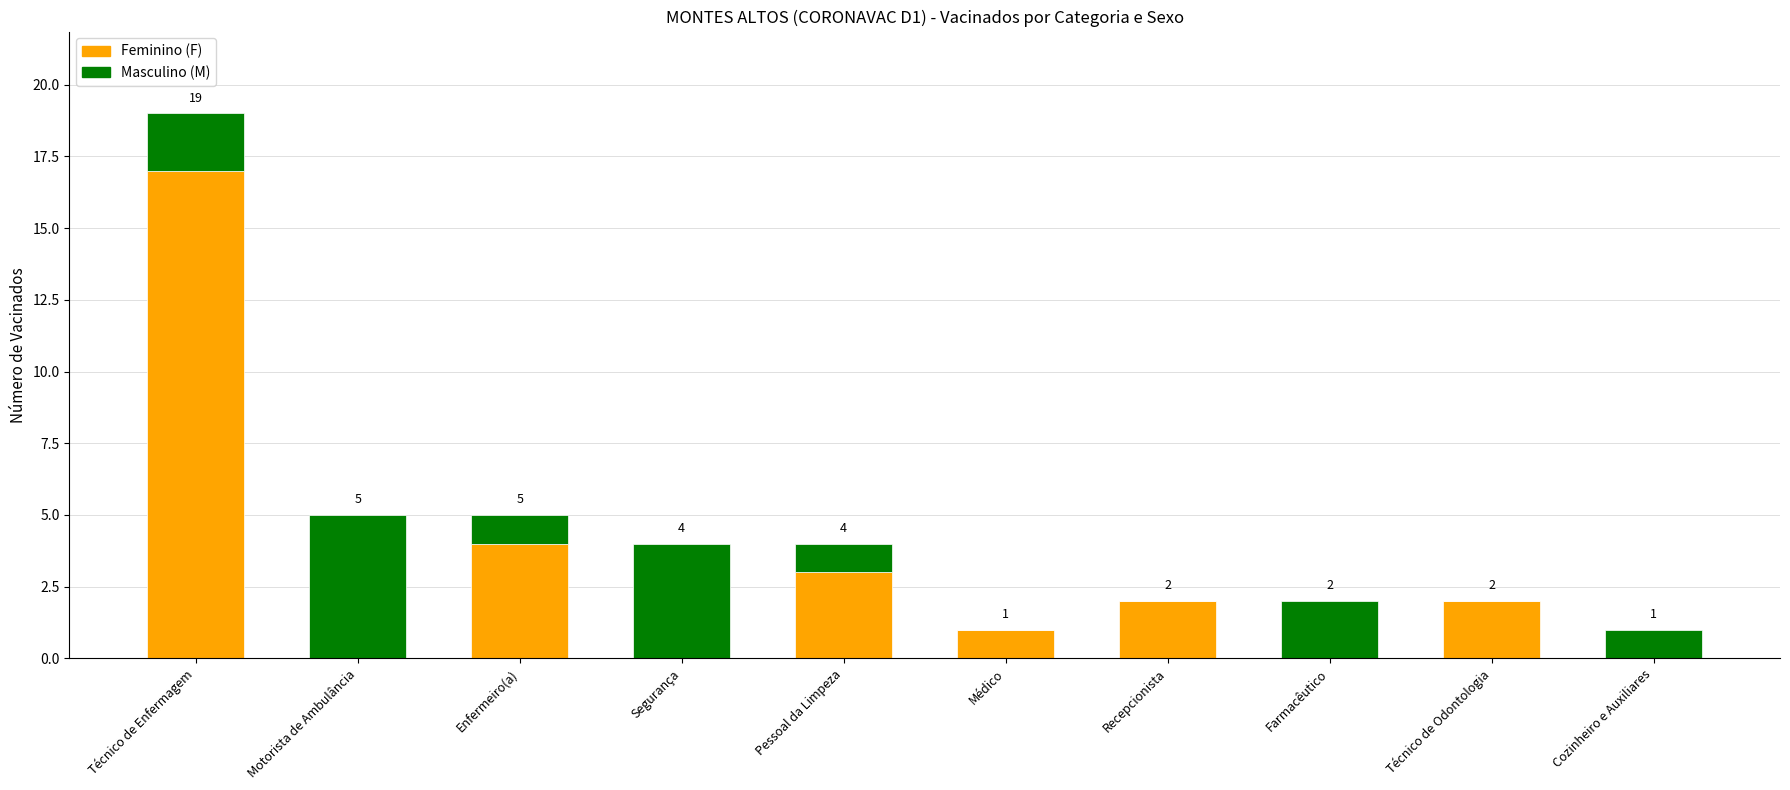

At which label does Feminino (F) reach its peak?

Técnico de Enfermagem